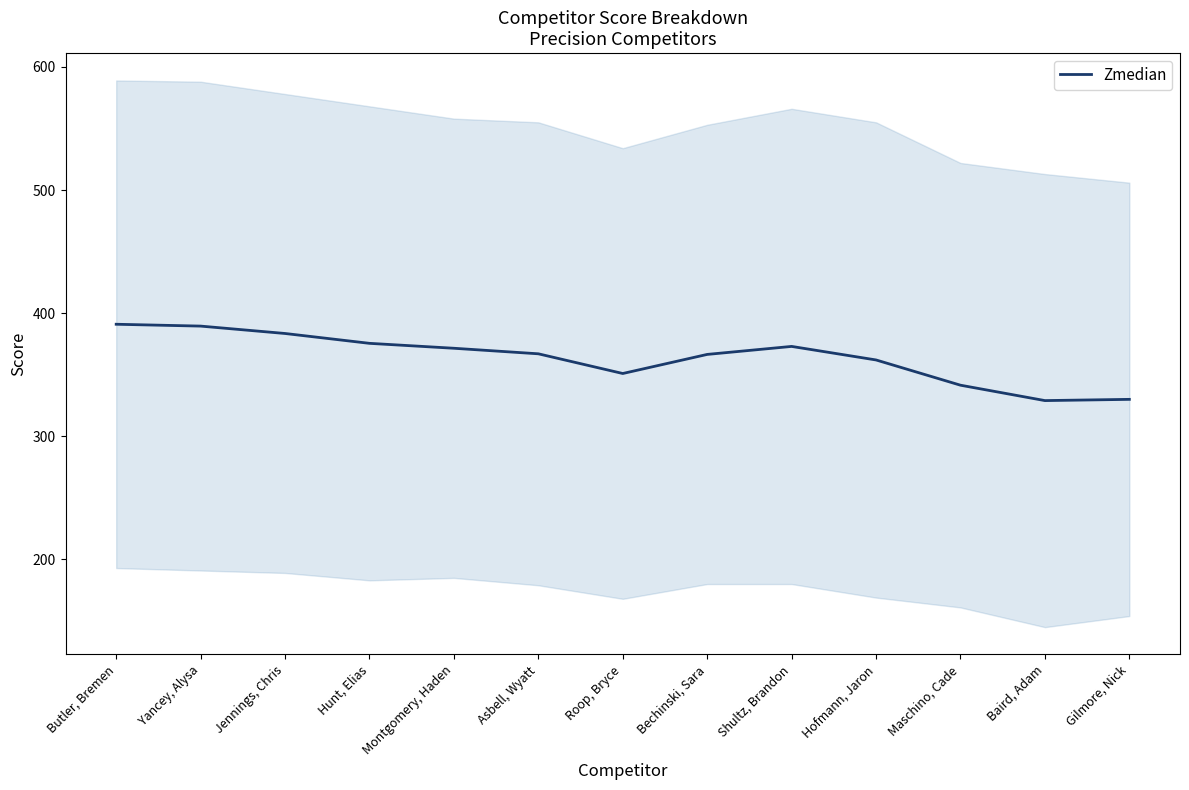

What position from the left is Butler, Bremen?

1